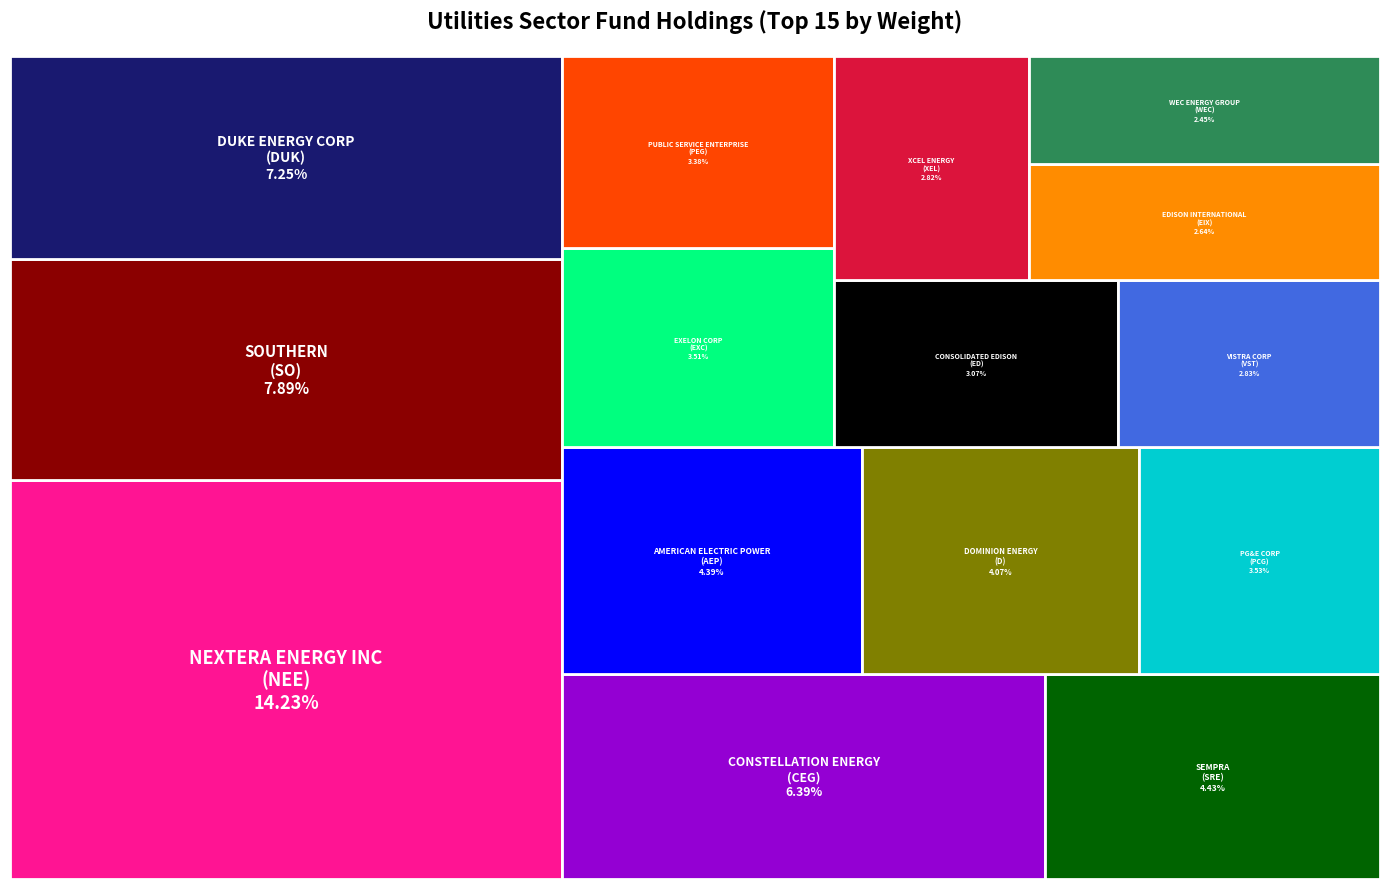

Reading left to right, list all the values displayed in this chart.

14.2	7.9	7.2	6.4	4.4	4.4	4.1	3.5	3.5	3.4	3.1	2.8	2.8	2.6	2.5